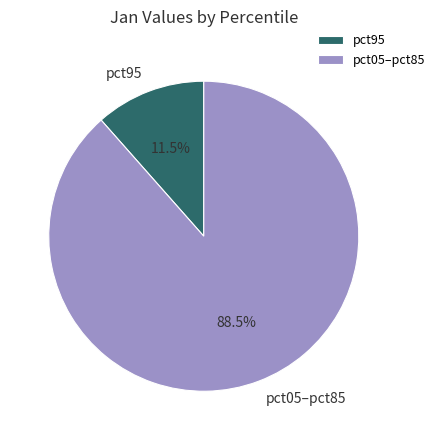

Between pct05–pct85 and pct95, which is larger?

pct05–pct85